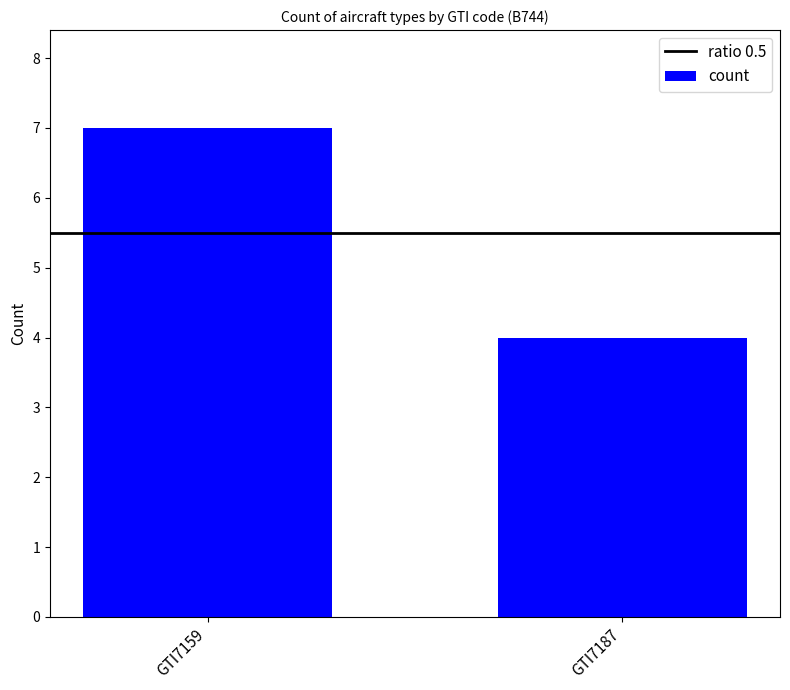

Rank the categories by value from highest to lowest.

GTI7159, GTI7187